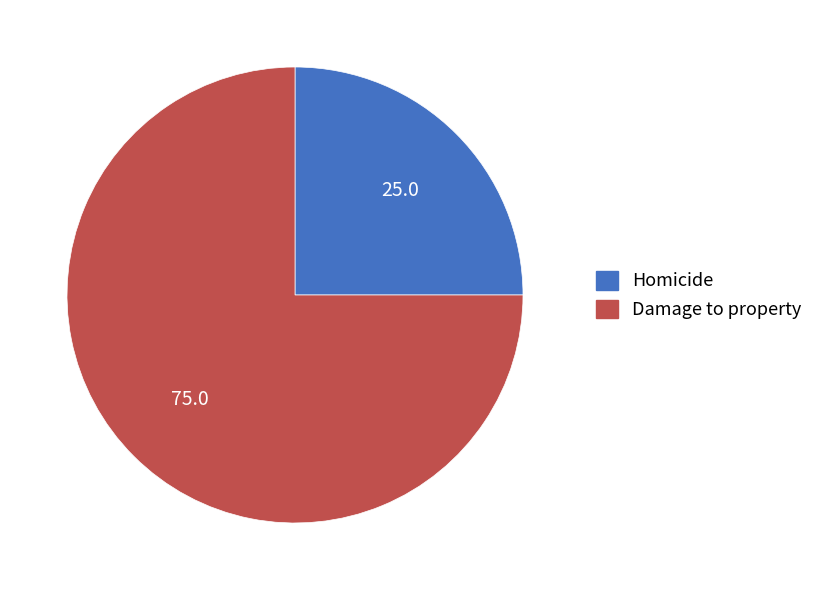

Is there a majority slice in this chart?

Yes